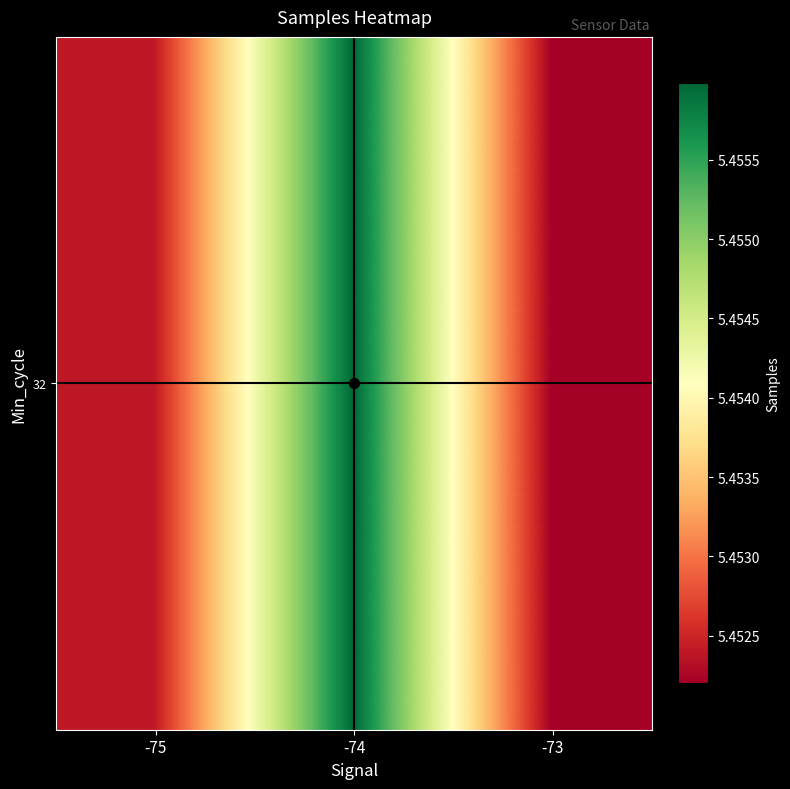

Rank the categories by value from highest to lowest.

-74, -75, -73